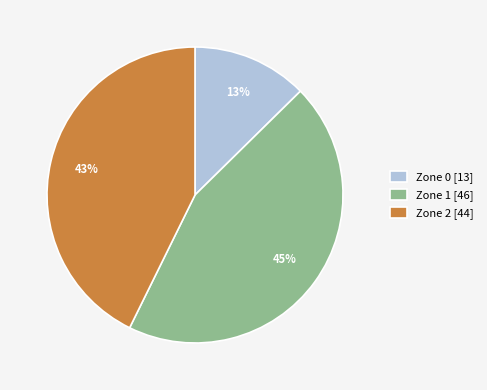

To the nearest percent, what is the average slice percentage?

33%